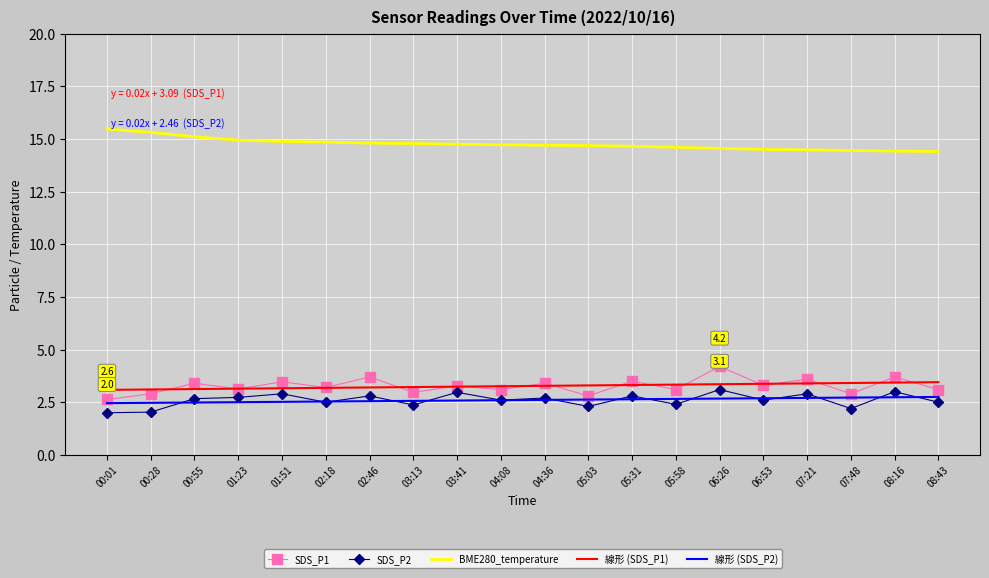

True or false: BME280_temperature and 線形 (SDS_P1) intersect in this chart.

False